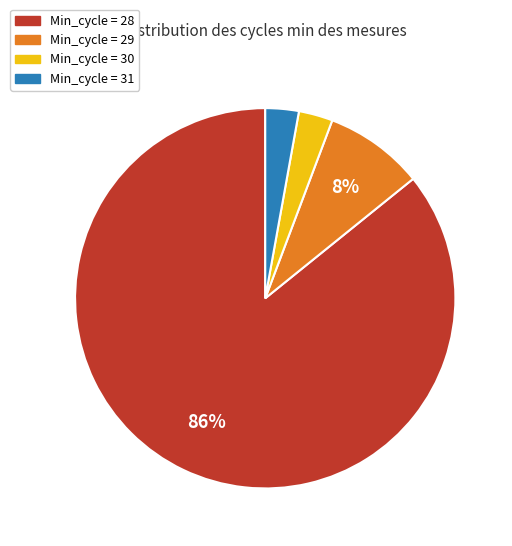

Is there a majority slice in this chart?

Yes